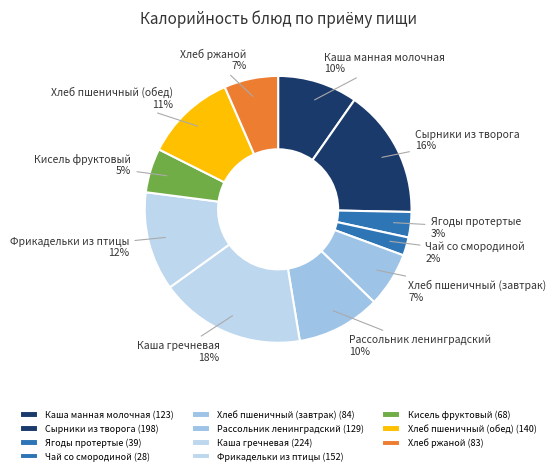

To the nearest percent, what is the difference between the Хлеб пшеничный (обед) and Чай со смородиной slice percentages?

9%